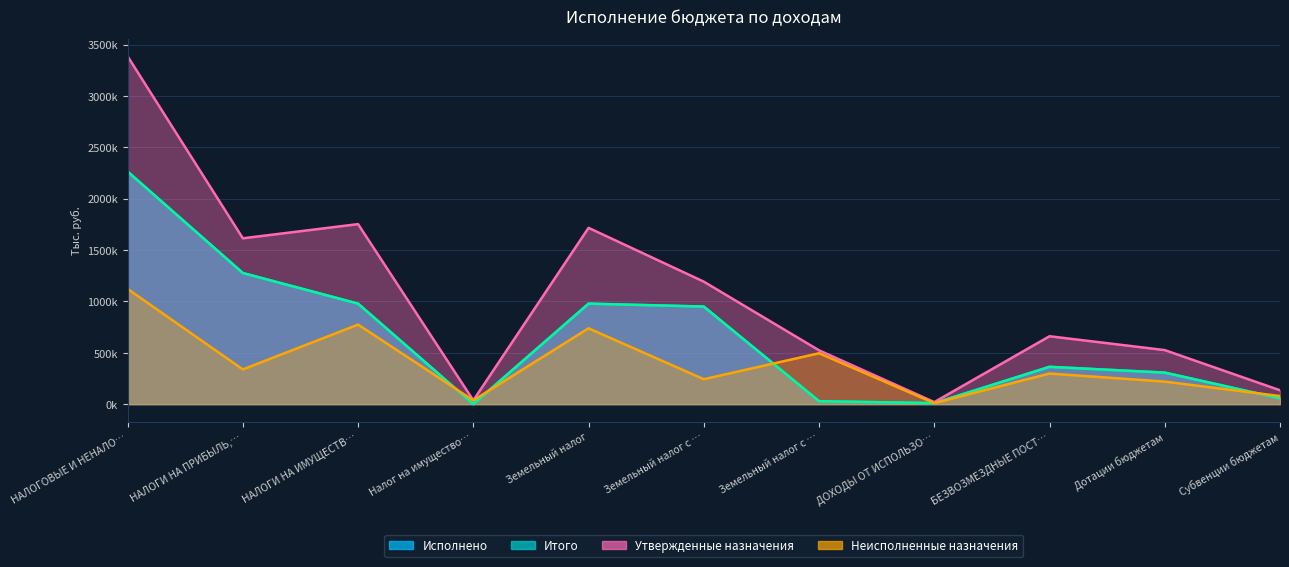

Does the chart have visible grid lines?

Yes